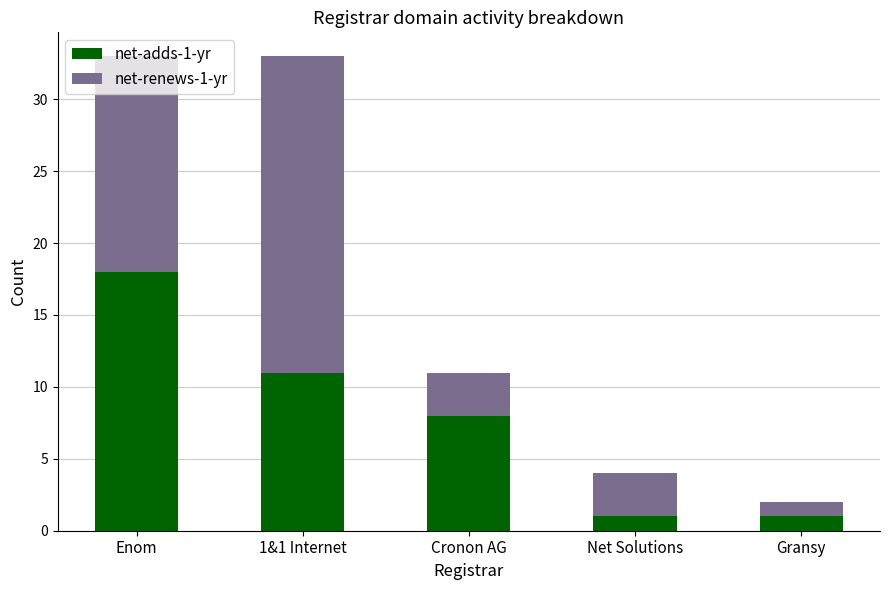

What is the difference between the maximum and minimum values in the net-adds-1-yr series?

17